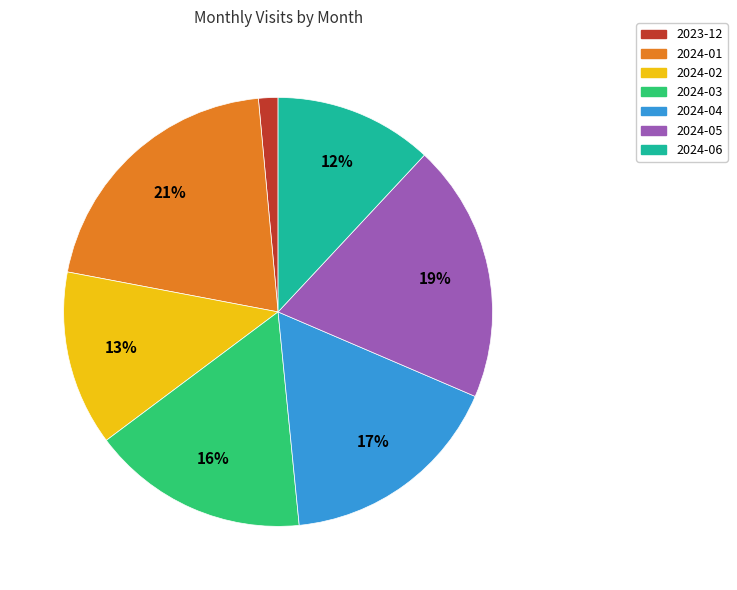

What is the smallest slice in the pie chart?

2023-12